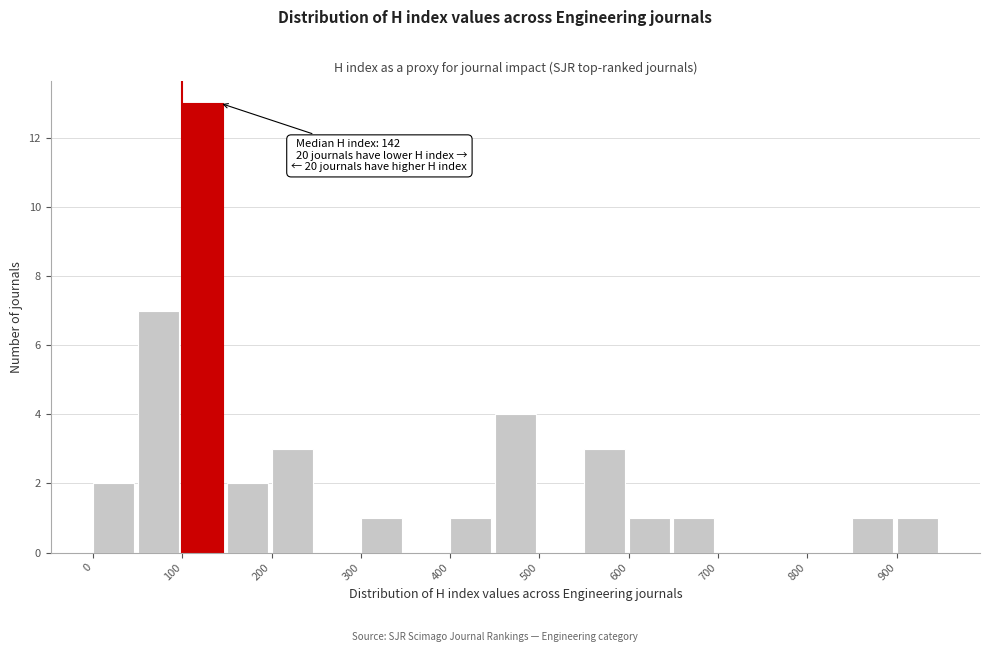

Over which range of the x-axis is the bar tallest?

100 to 150